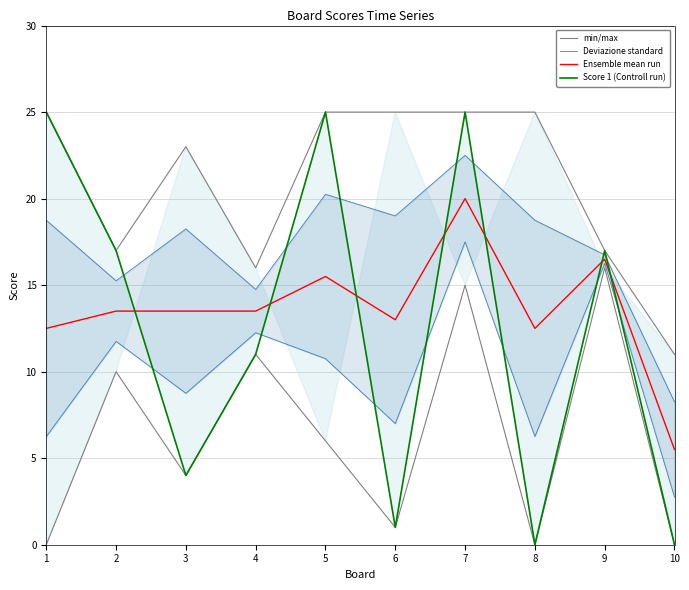

What is the difference between the Score 1 (Controll run) values at 4 and 7?

14.0